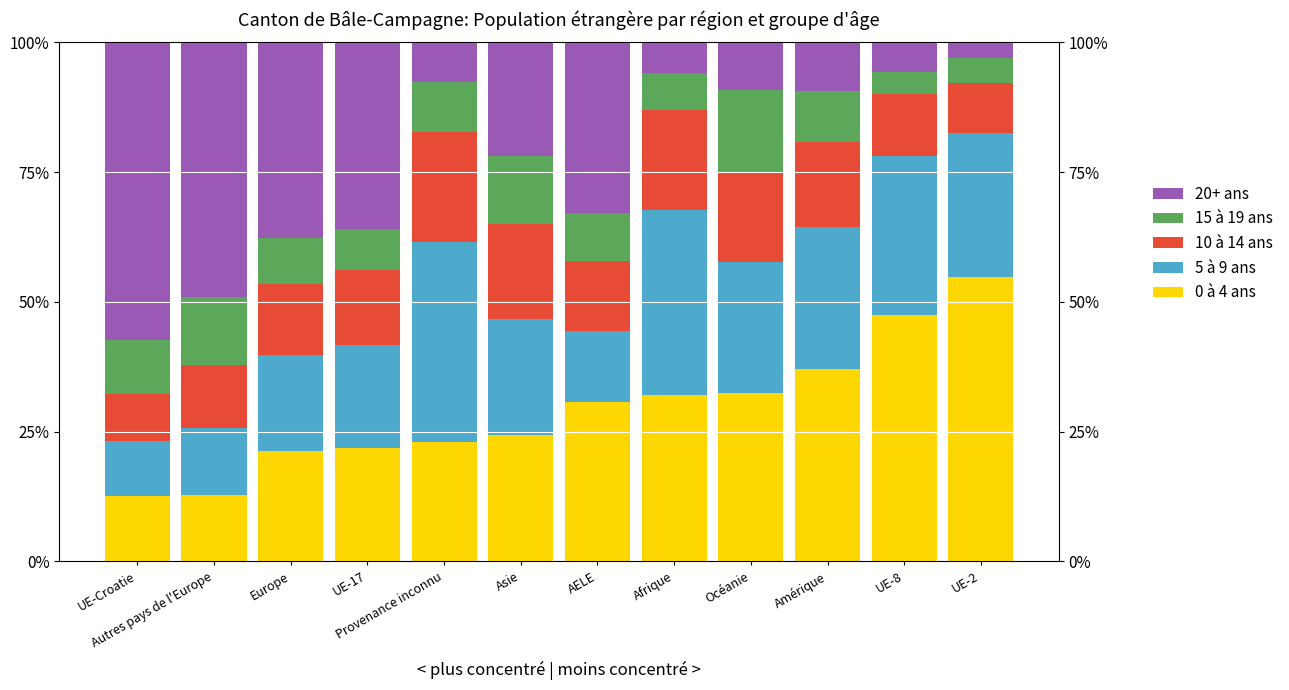

At which category is the sum across all series the highest?

UE-2